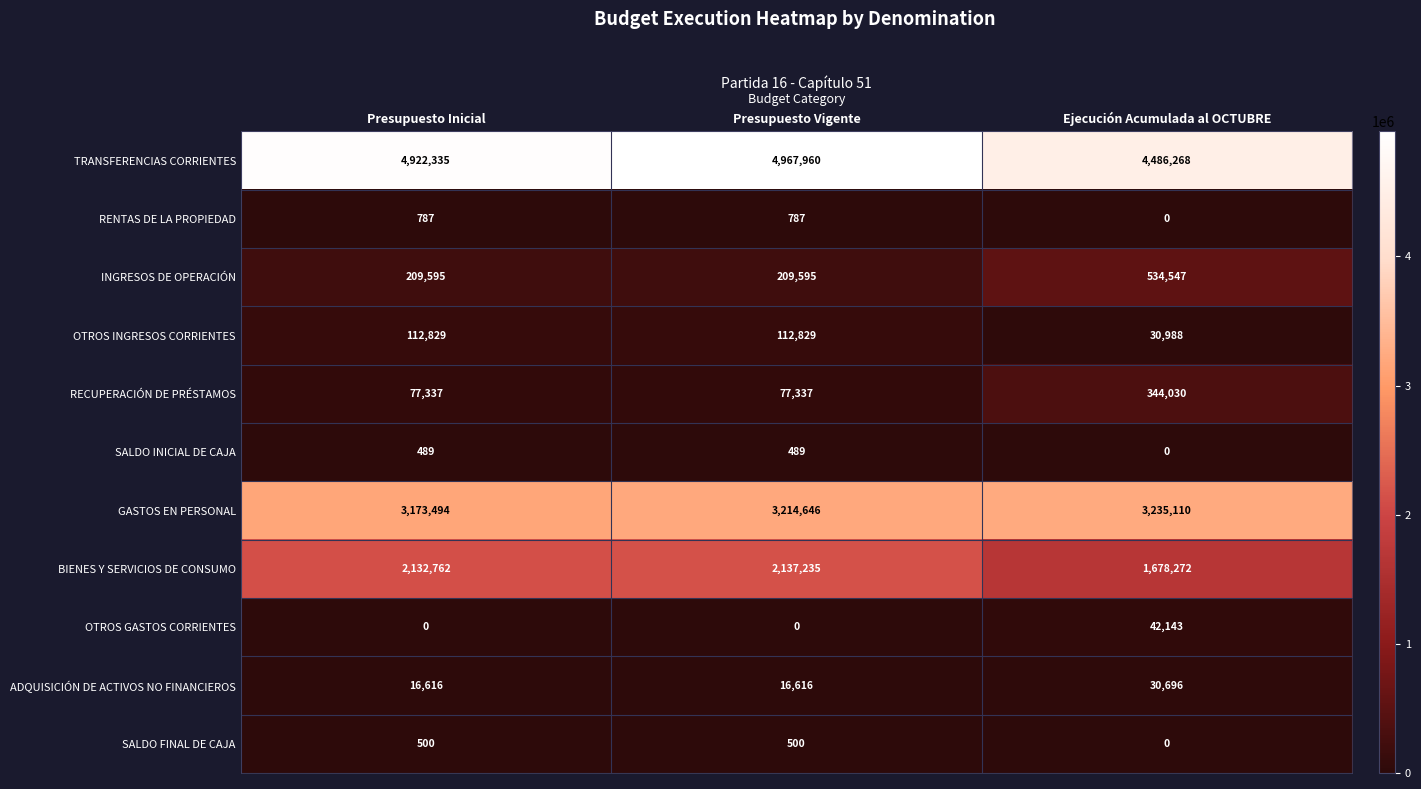

Count the OTROS INGRESOS CORRIENTES values in the range 30988 to 112829.

3